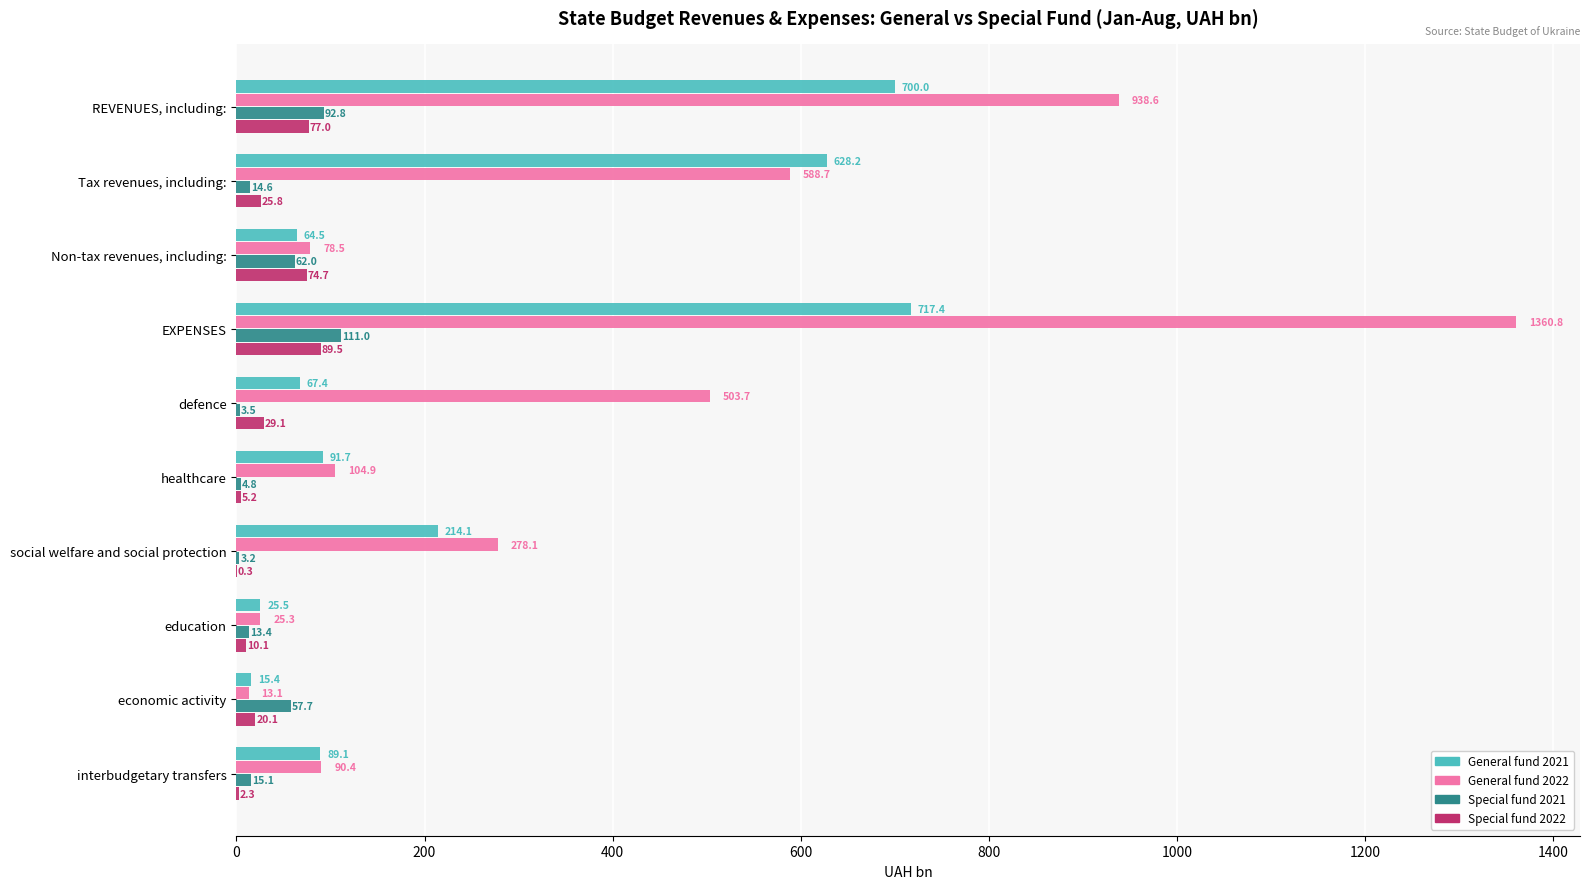

Which series has the largest total across all categories?

General fund 2022